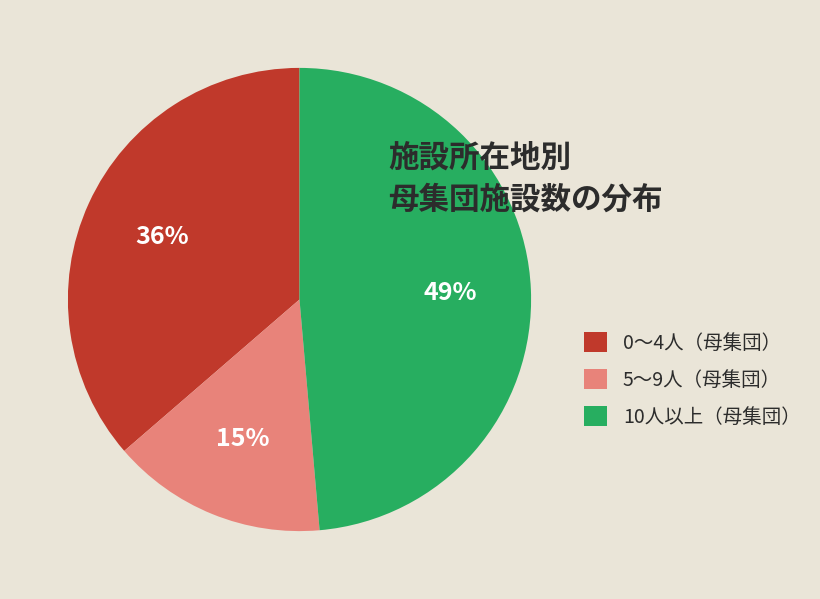

The 10人以上（母集団） slice represents 49% of the pie. True or false?

True